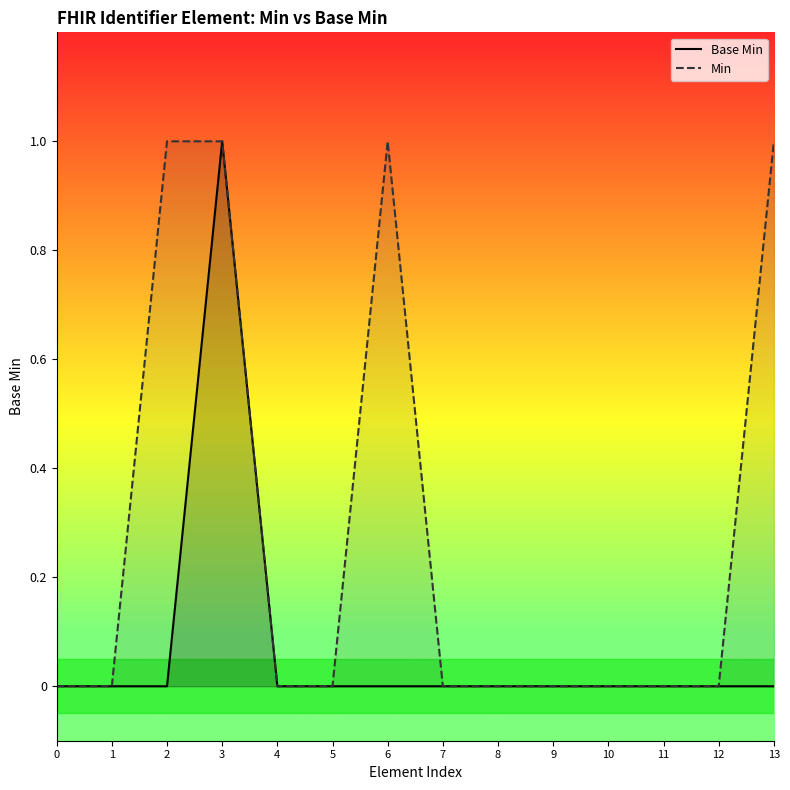

At how many categories does at least one series exceed 0?

4